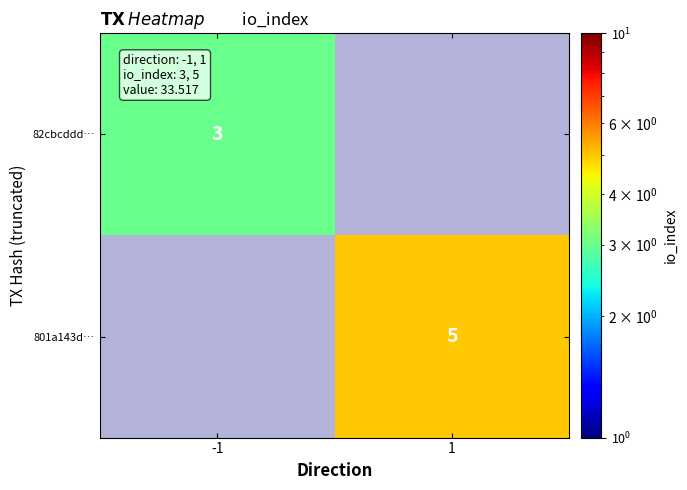

Between -1 and 1, which is larger?

1